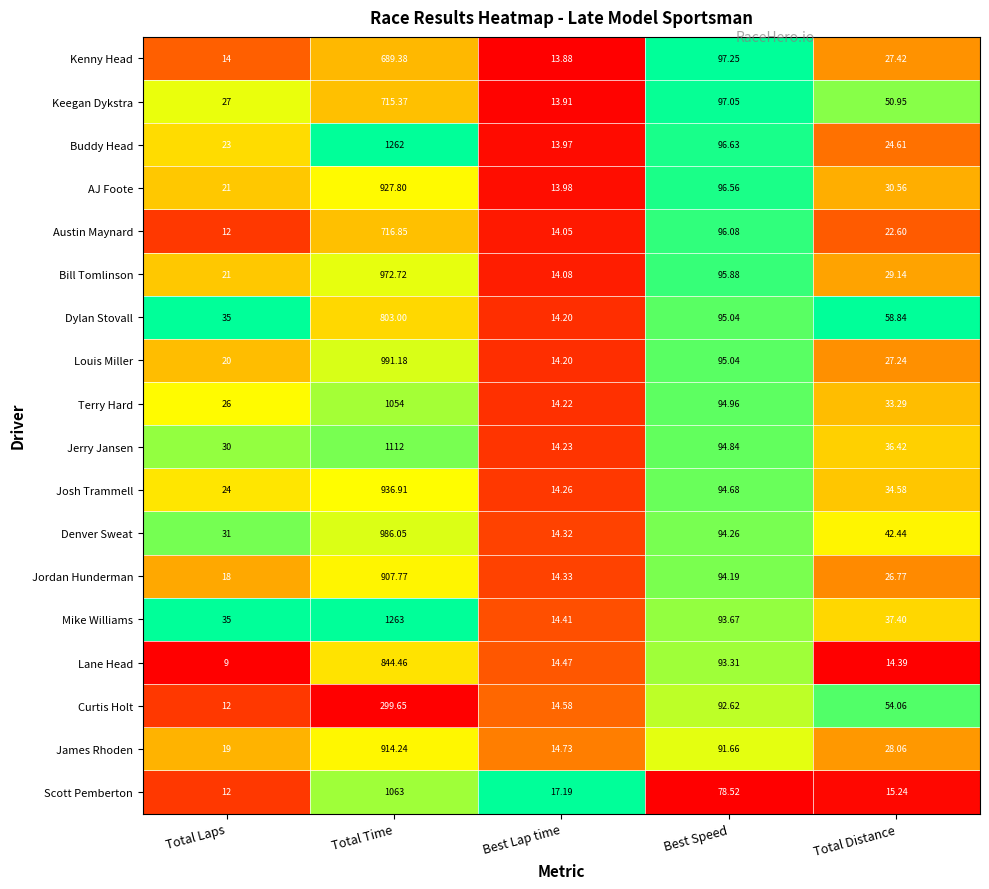

Which category has the highest value in the Louis Miller series?

Total Time